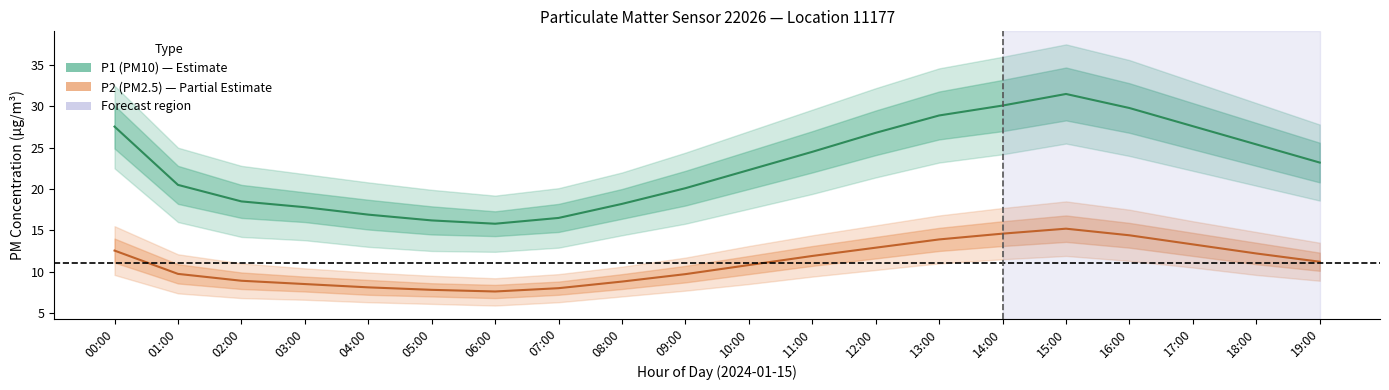

What is the total value across all series at 14:00?

44.7